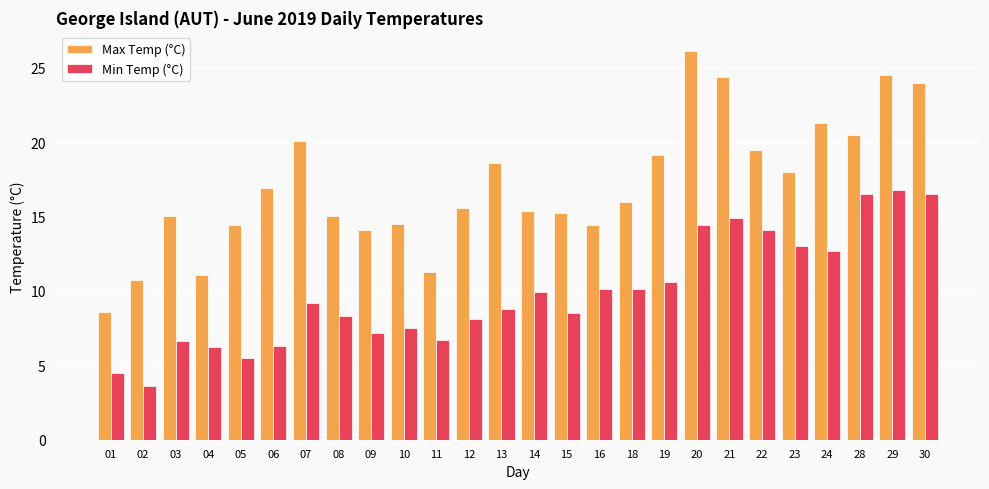

What is the difference between the highest and lowest values at 18?

5.9